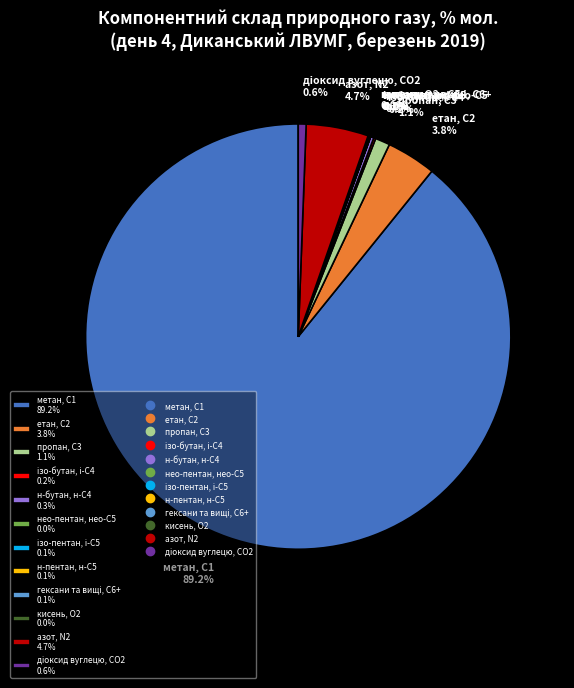

Is there any slice that represents more than half of the pie?

Yes